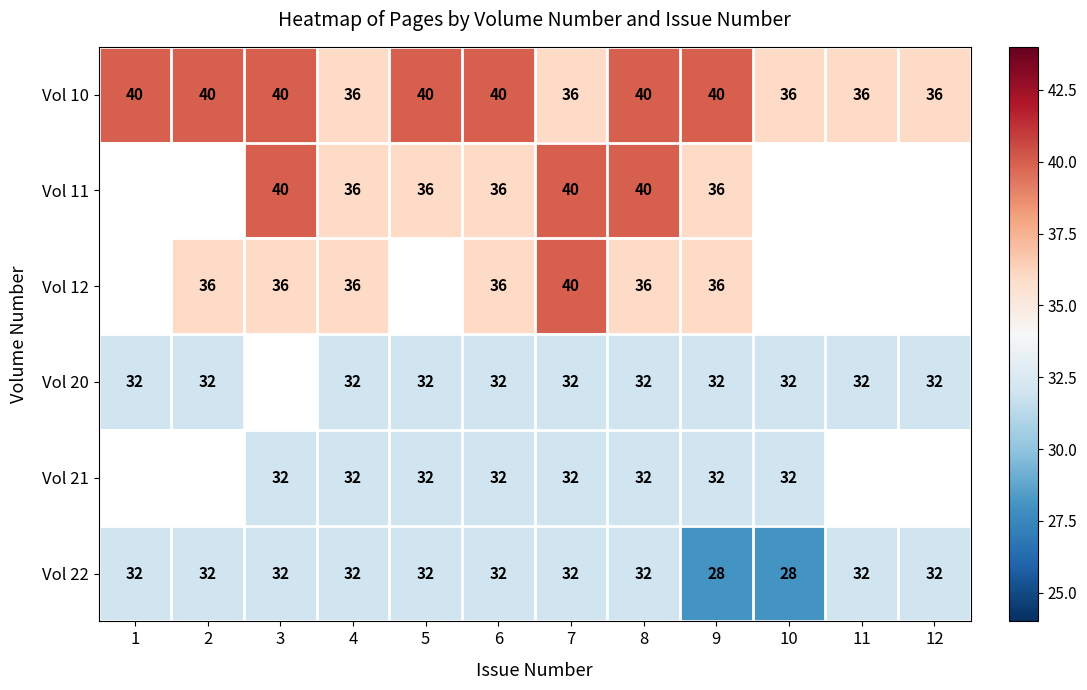

Which has a higher value, 5 or 9?

5